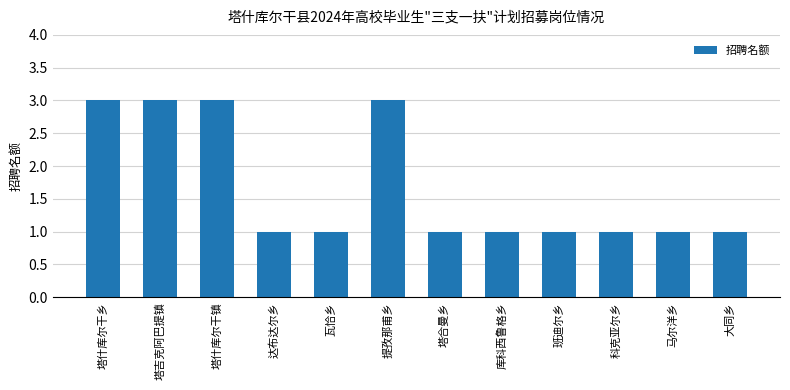

What is the label of the 9th bar from the right?

达布达尔乡